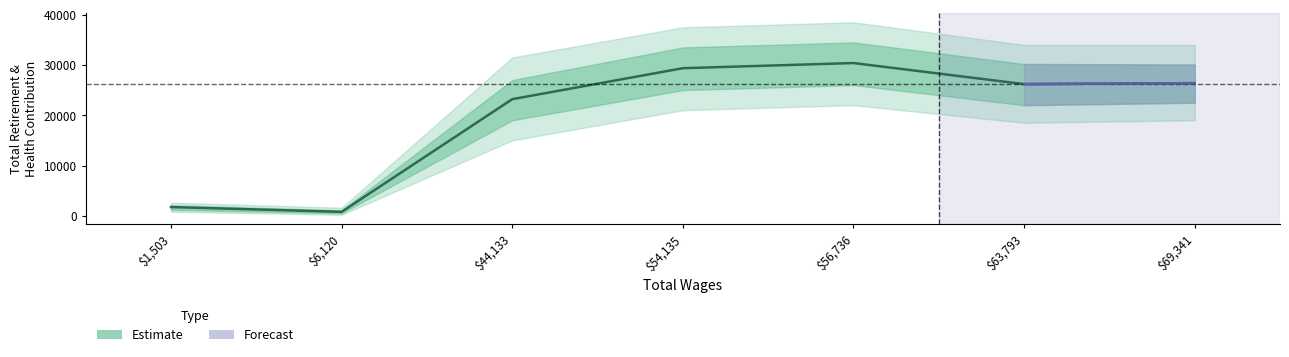

Reading right to left, transcribe all the data shown in this chart.

26386	26201	30389	29364	23200	782	1734